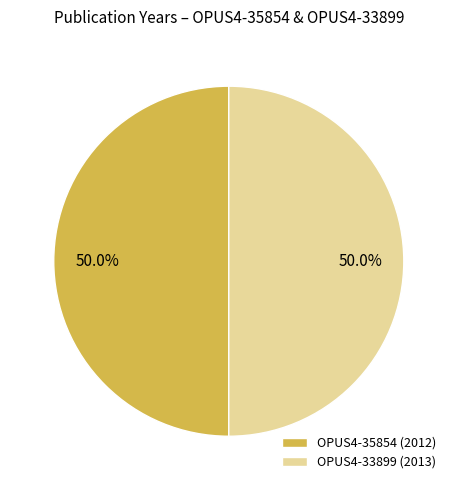

How many slices are in this pie chart?

2